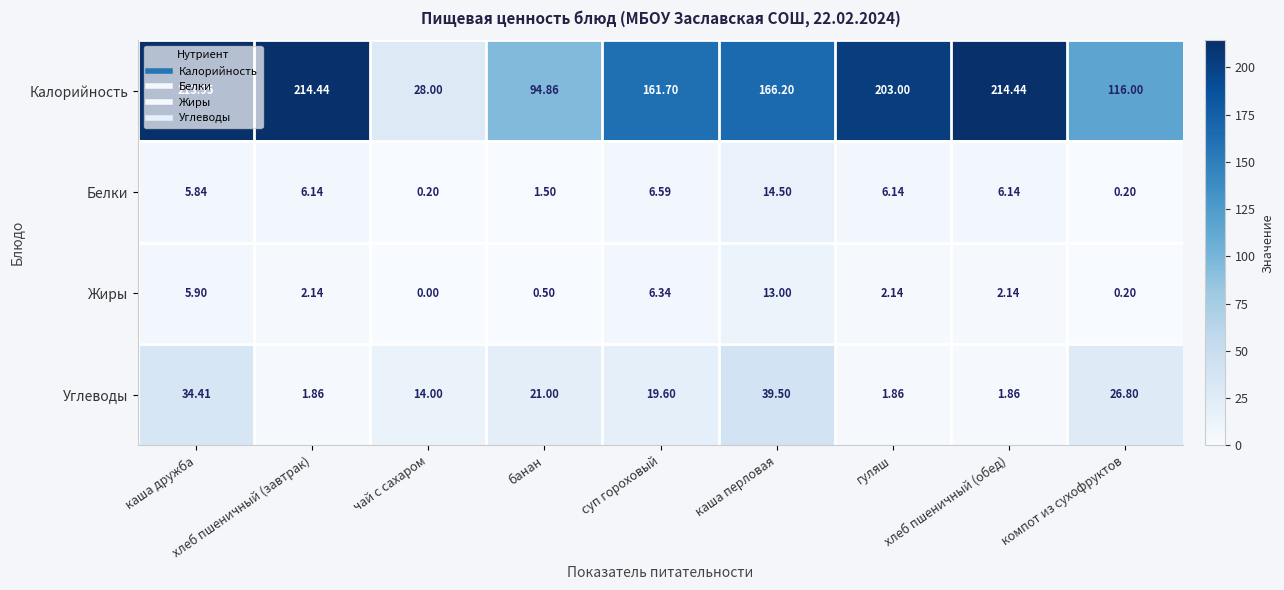

List the series in order of their peak value, highest first.

Калорийность, Углеводы, Белки, Жиры